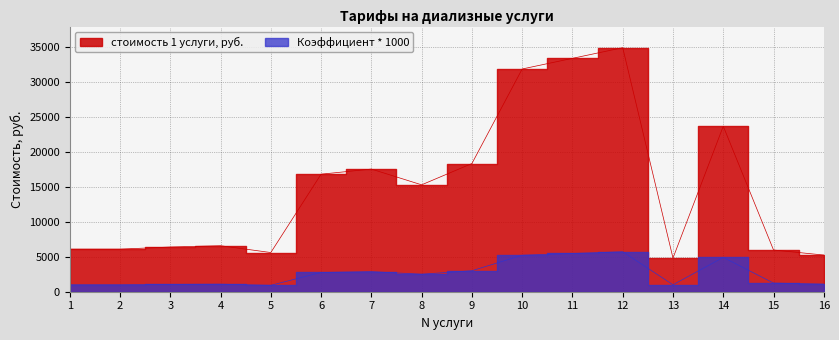

Reading left to right, list all the values displayed in this chart.

стоимость 1 услуги, руб.: 1=6103	2=6103	3=6408	4=6591	5=5615	6=16844	7=17577	8=15319	9=18370	10=31919	11=33444	12=34970	13=4821	14=23719	15=5978	16=5255
Коэффициент относительной затратоемкости: 1=1000	2=1000	3=1050	4=1080	5=920	6=2760	7=2880	8=2510	9=3010	10=5230	11=5480	12=5730	13=1000	14=4920	15=1240	16=1090